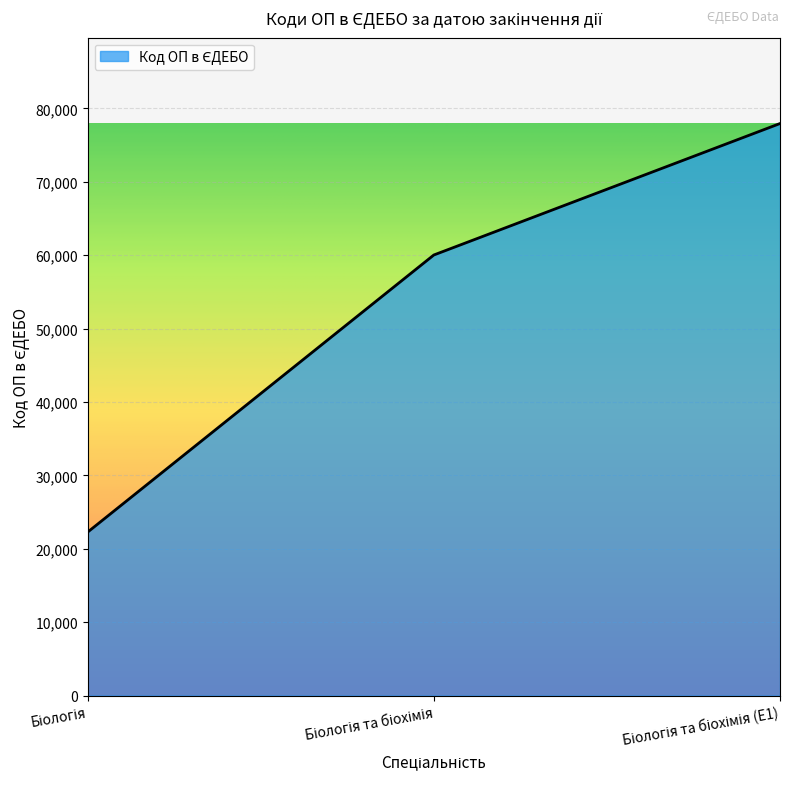

Reading left to right, extract all data points from this chart.

22275	60030	77940